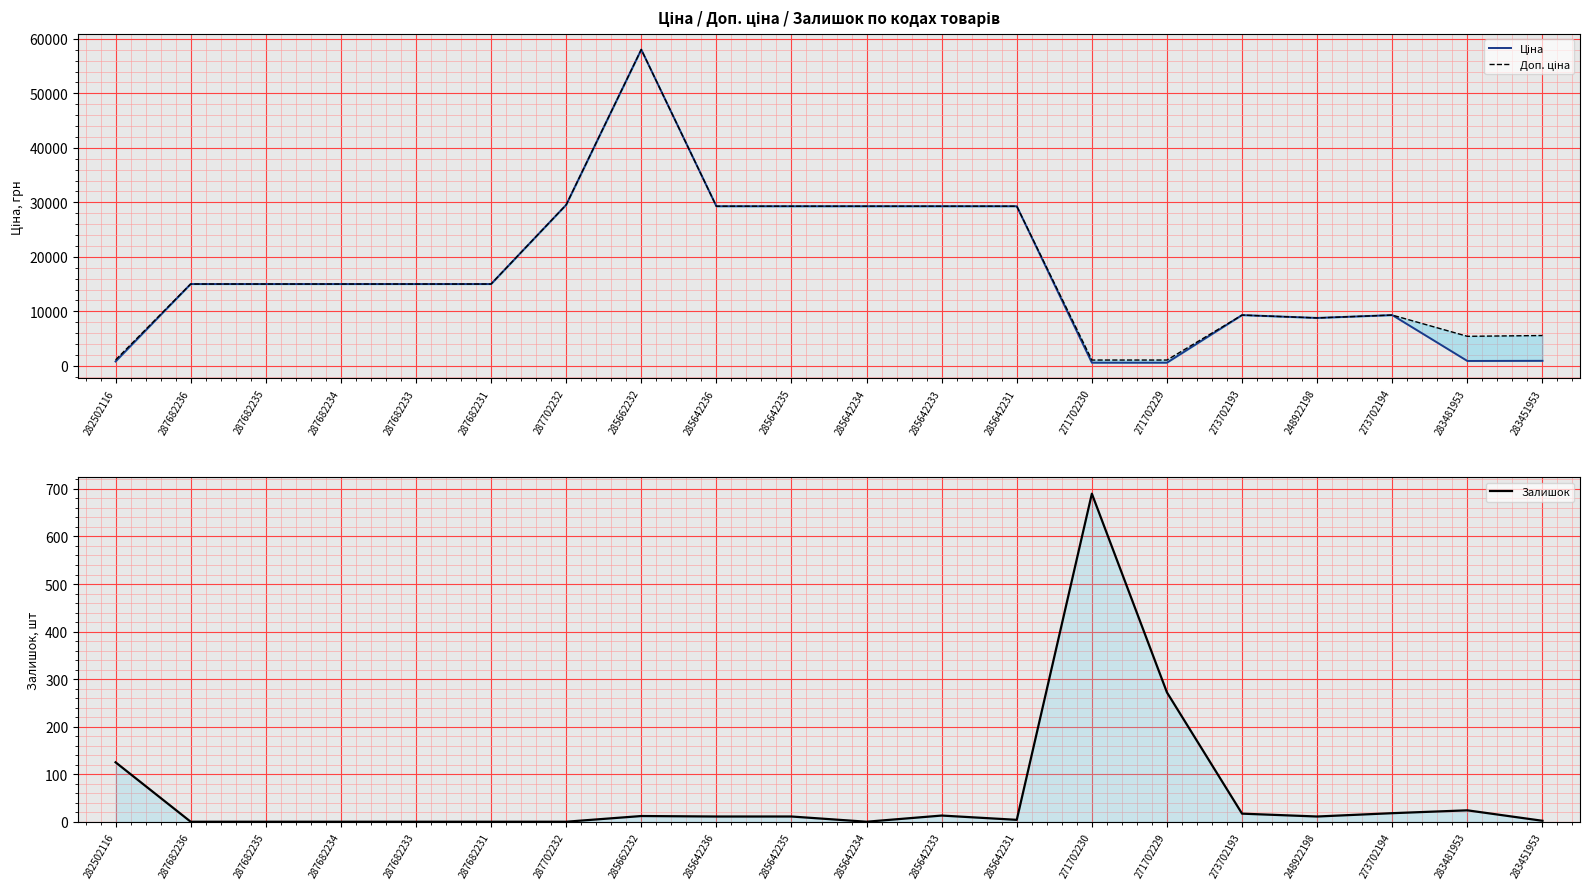

The Доп. ціна series shows 9736.7 at 287682234. True or false?

False